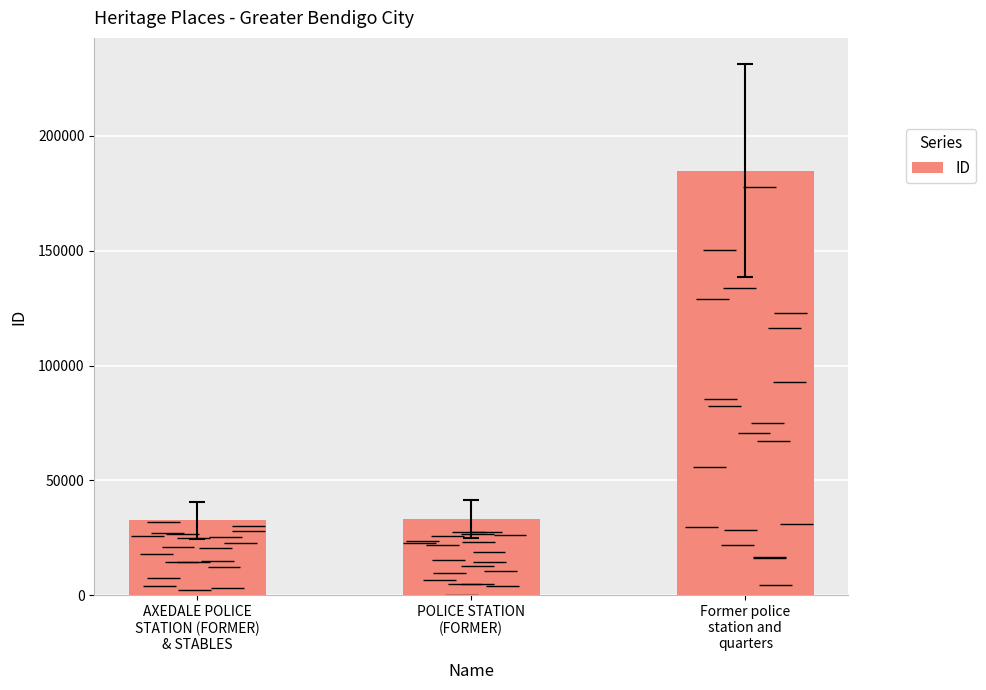

What is the change in value from POLICE STATION
(FORMER) to Former police
station and
quarters?

+151791